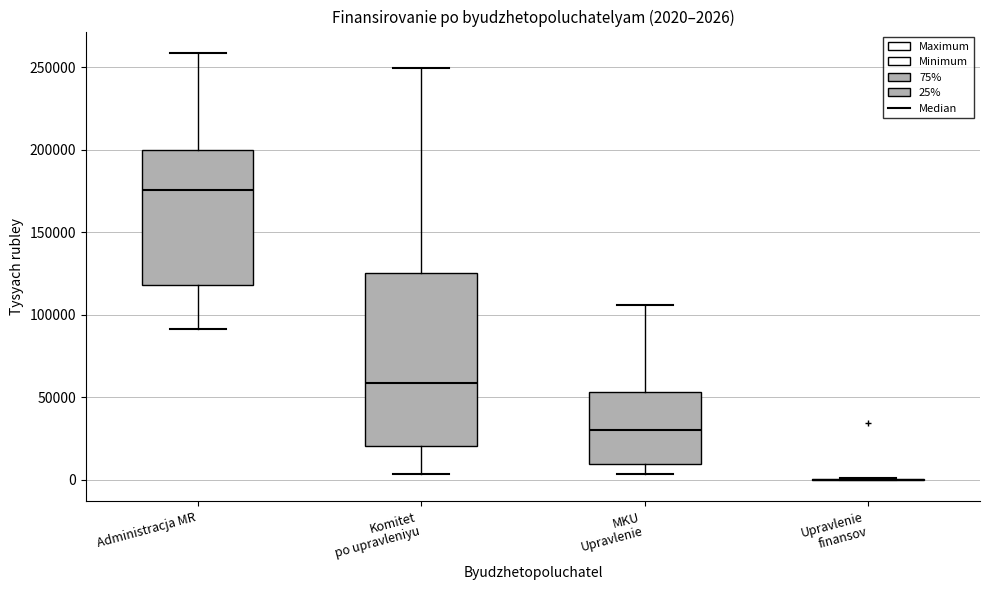

Comparing the boxes themselves (not the whiskers), which one is the tallest?

Komitet po upravleniyu